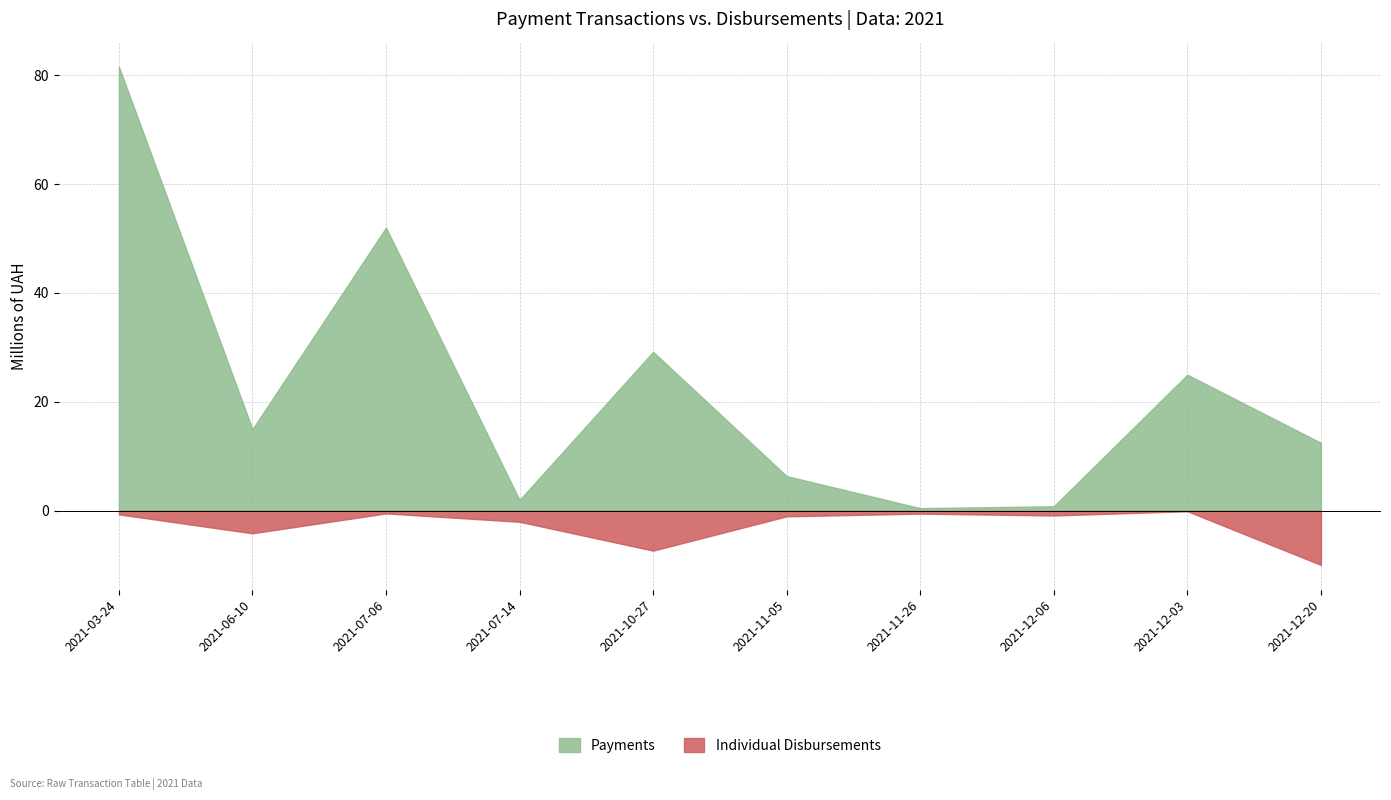

The Payments series shows 6385000.0 at 2021-11-05. True or false?

True